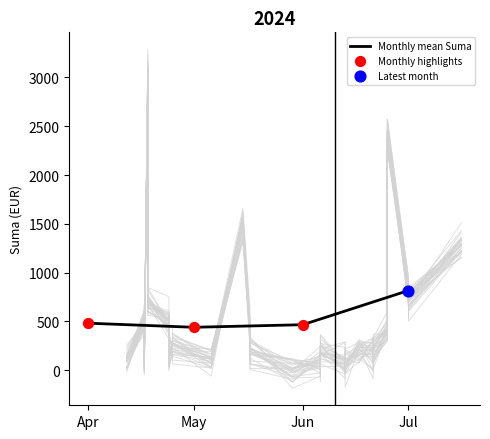

What is the ratio of the value at 2024-04-24 to the value at 2024-06-06?

4.3